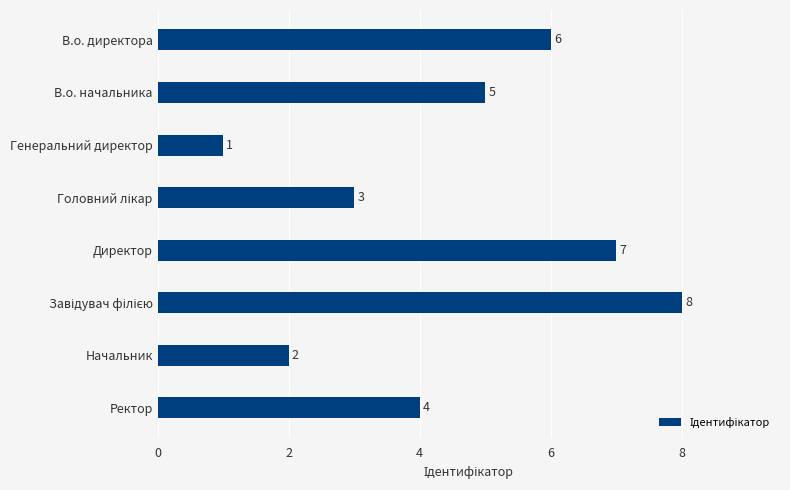

True or false: the data shows 1 at Генеральний директор.

True